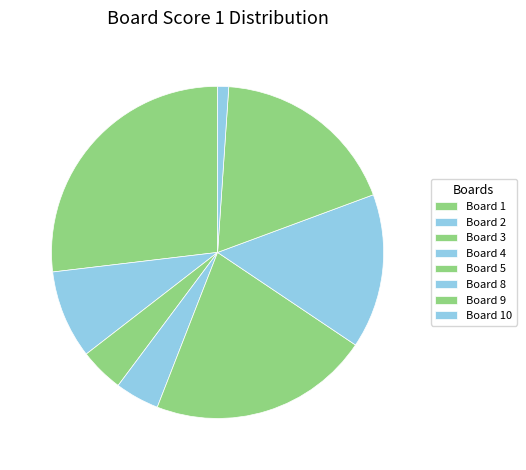

What is the smallest slice in the pie chart?

Board 10